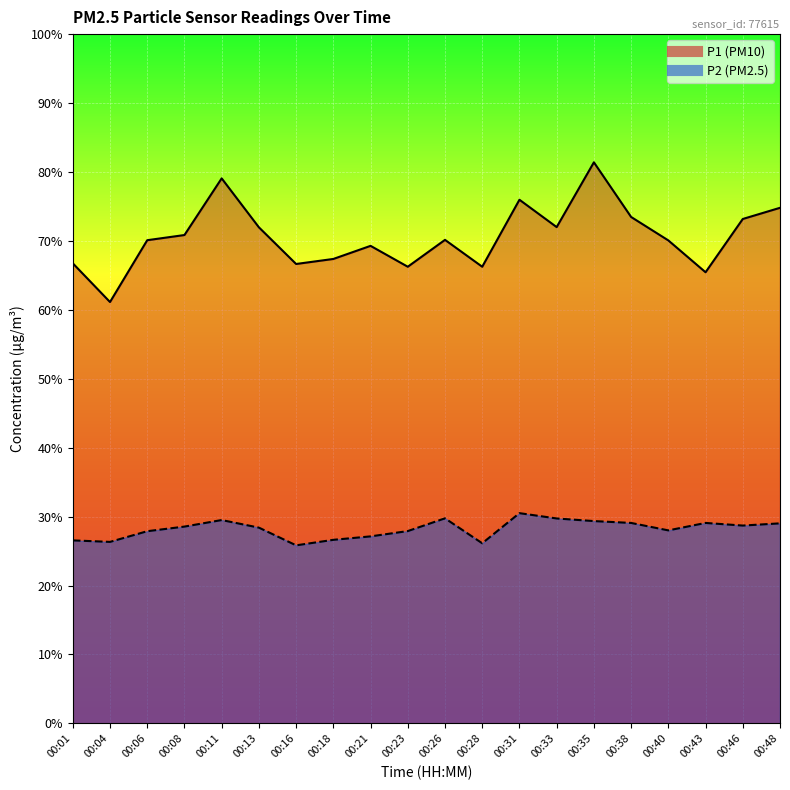

Reading right to left, transcribe all the data shown in this chart.

P1: 74.8	73.2	65.5	70.1	73.5	81.4	72.0	76.0	66.2	70.2	66.2	69.3	67.4	66.7	72.0	79.1	70.8	70.1	61.1	66.8
P2: 29.0	28.7	29.1	28.0	29.1	29.4	29.7	30.5	26.1	29.8	27.9	27.1	26.6	25.8	28.4	29.5	28.6	27.9	26.3	26.6